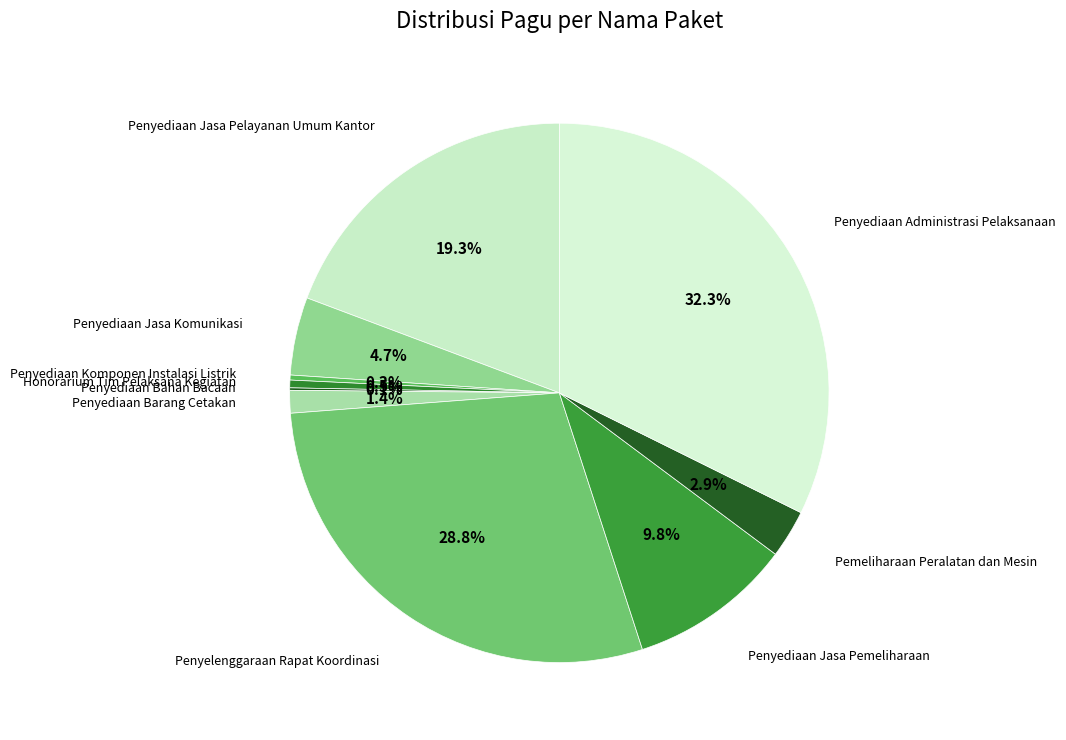

Which category has the biggest portion of the pie?

Penyediaan Administrasi Pelaksanaan